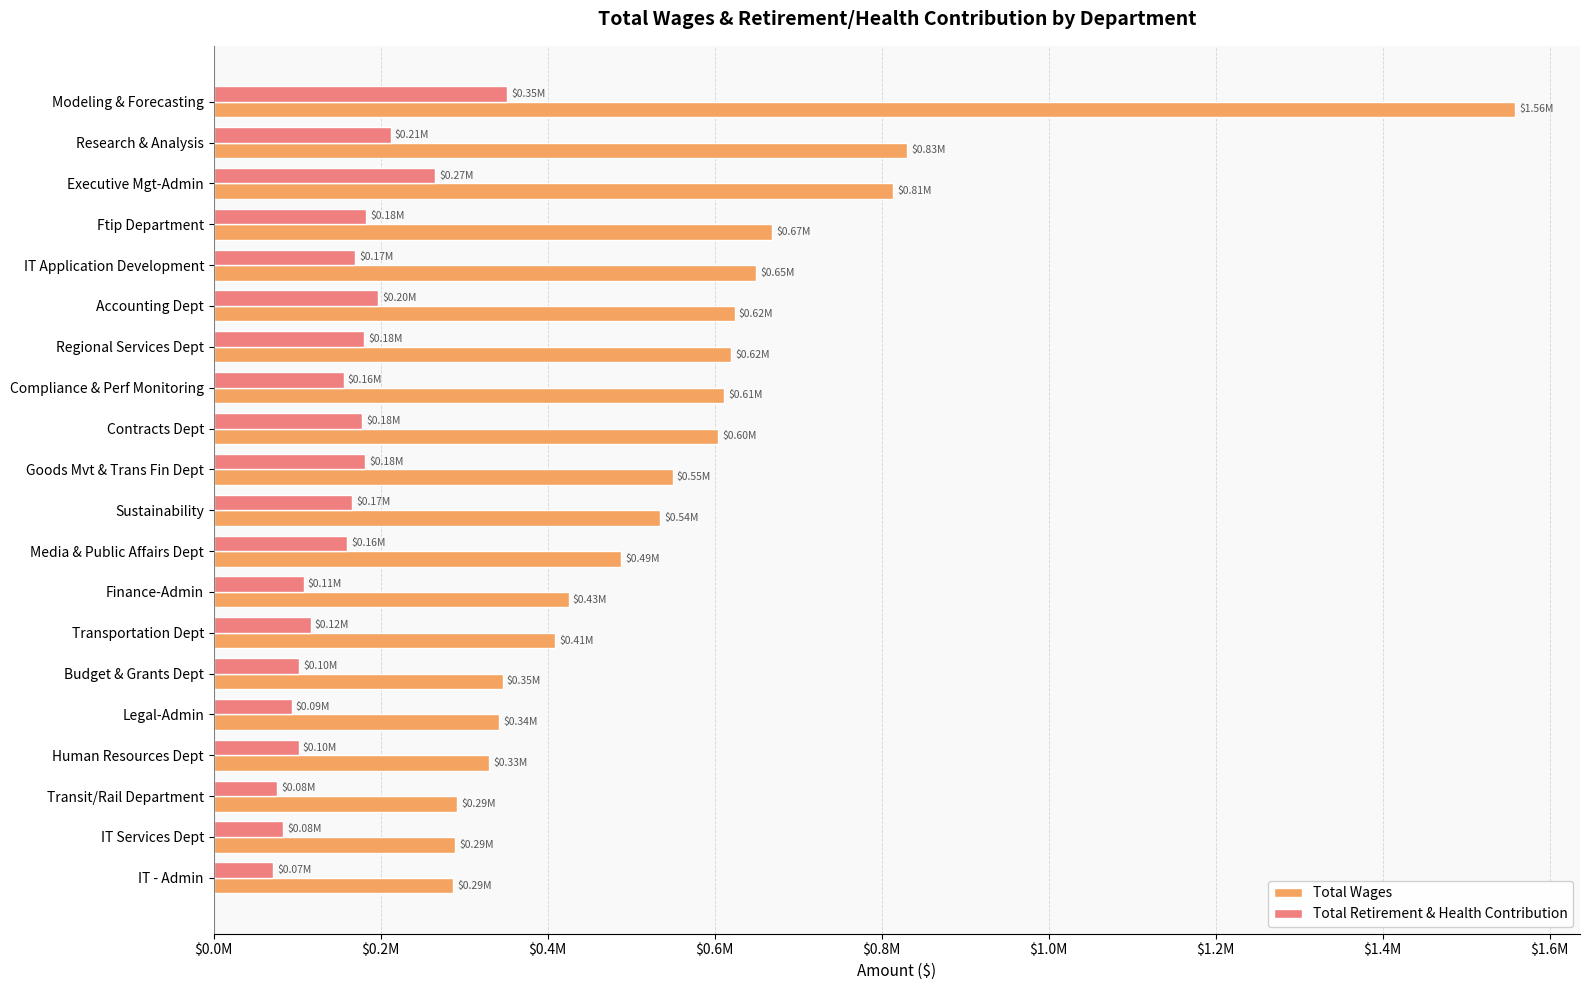

At which label is Total Wages closest to 922563?

Research & Analysis